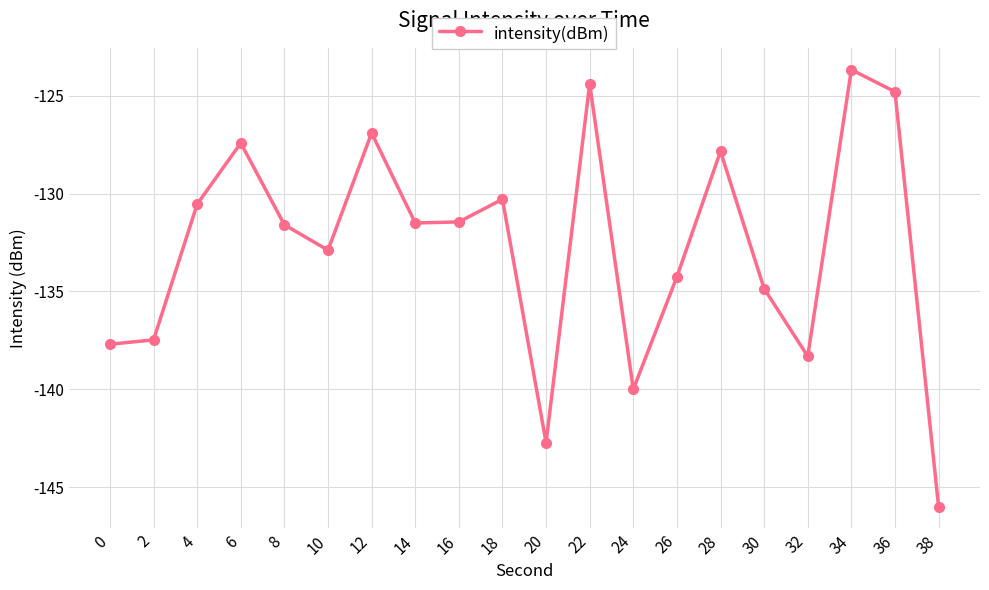

The chart shows a value of -194.5 at 36. True or false?

False